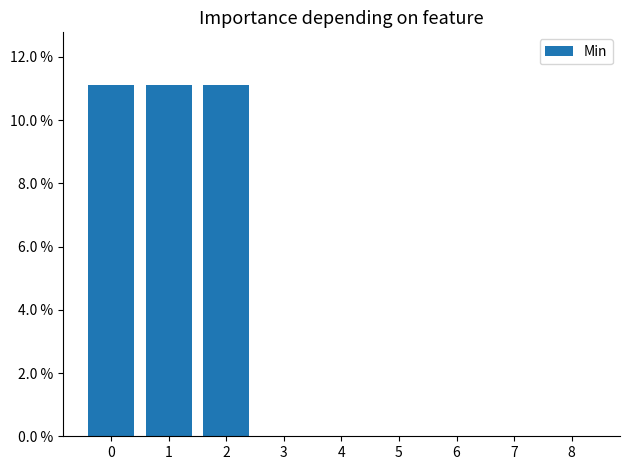

True or false: the data shows 0.0 at 6.

True